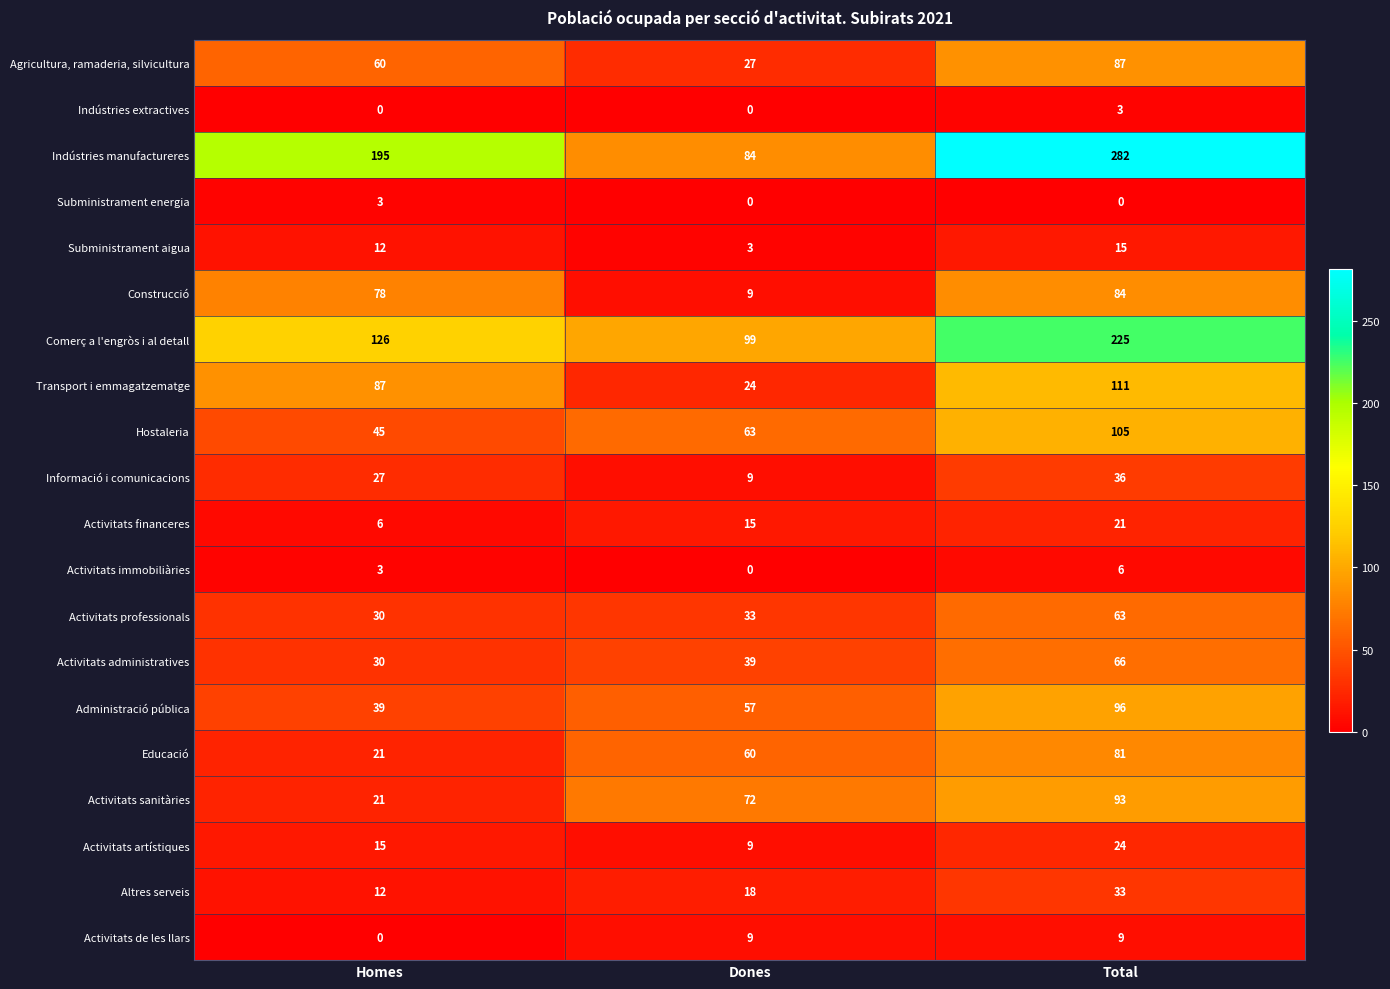

At which category is the sum across all series the highest?

Total